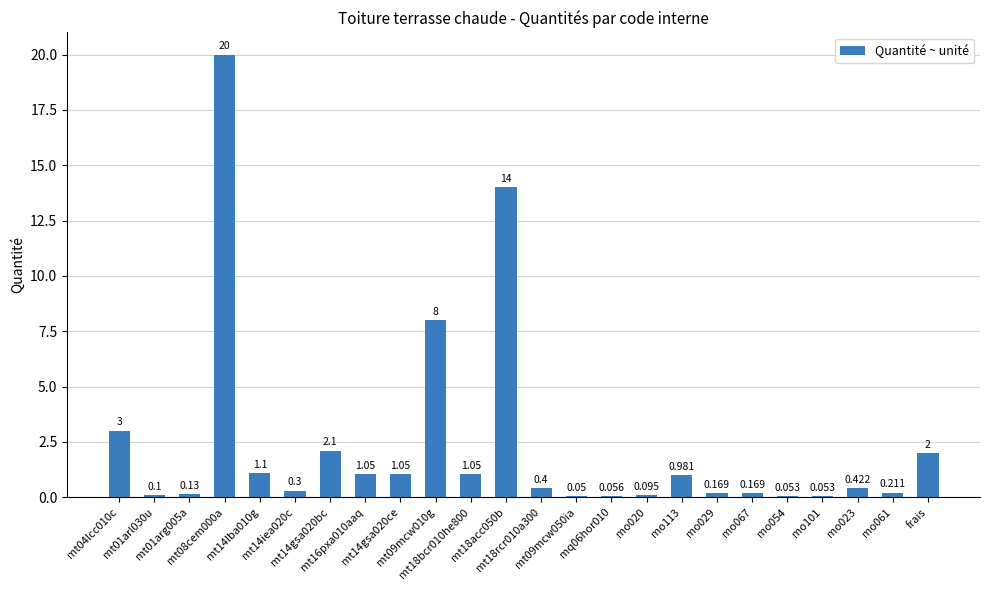

What is the difference between the values at mo101 and mt18rcr010a300?

0.3